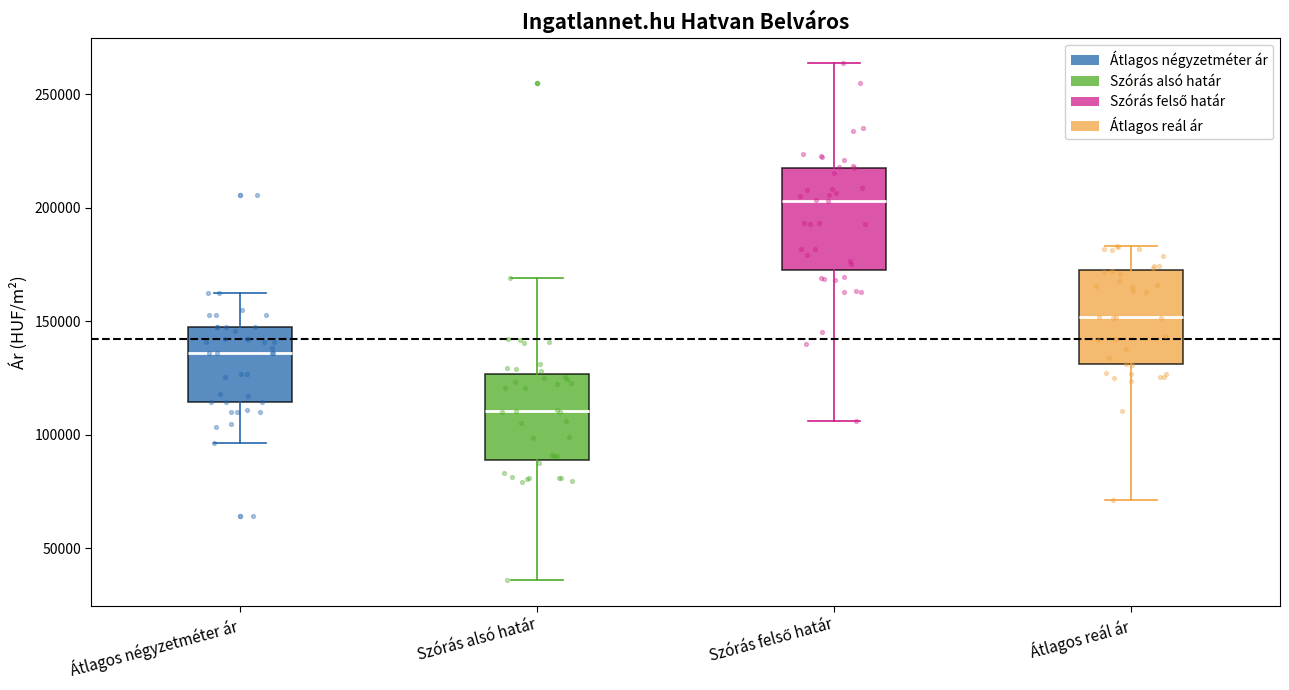

Where does the median line of the box for Szórás alsó határ sit on the y-axis? The values are not printed on the chart, so give them approximately, as read against the axis.

110000